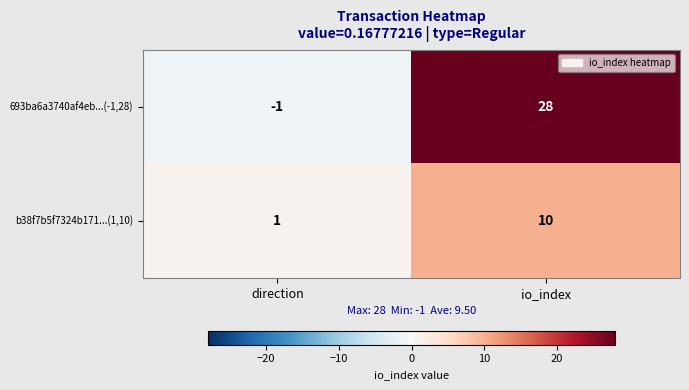

Between direction and io_index, which series saw the biggest shift?

693ba6a3740af4eb...(-1,28)